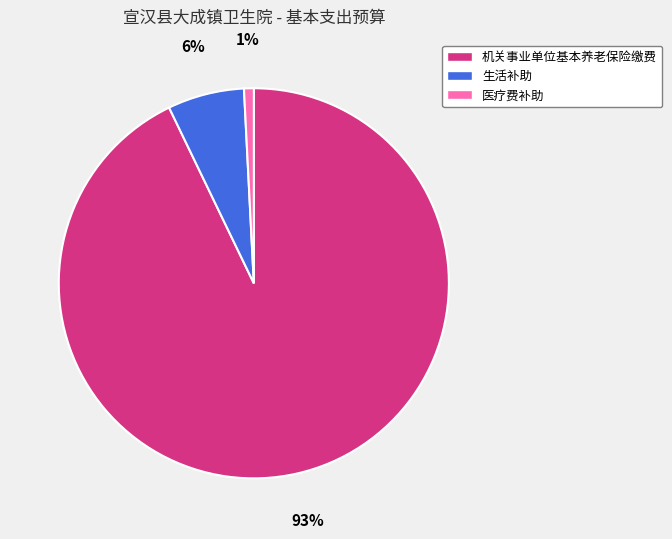

True or false: 生活补助 accounts for 6% of the total.

True